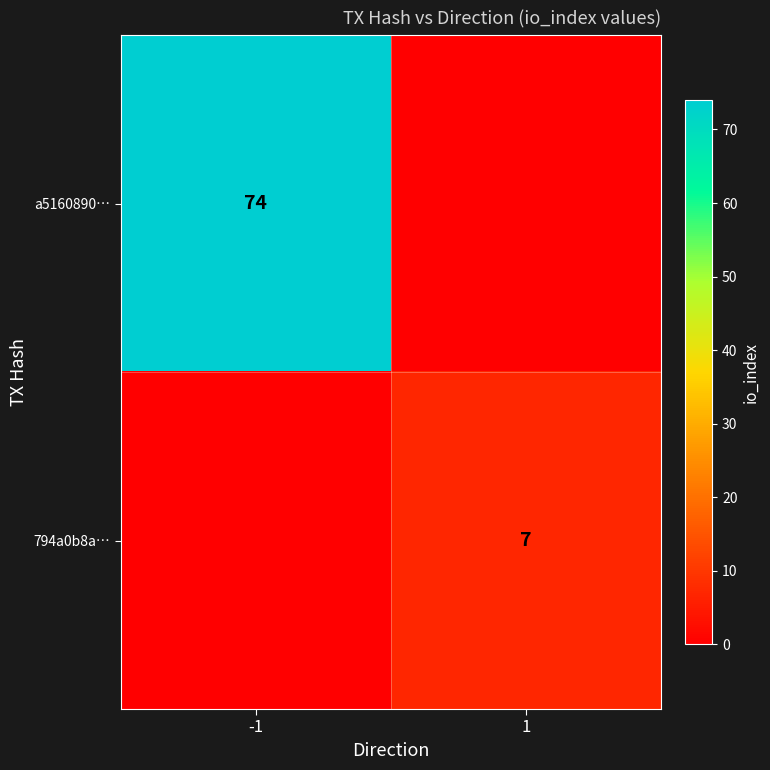

Is it true that 794a0b8a… equals 7 at 1?

True